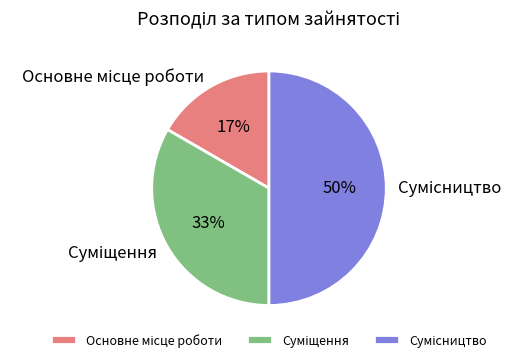

How many slices are in this pie chart?

3